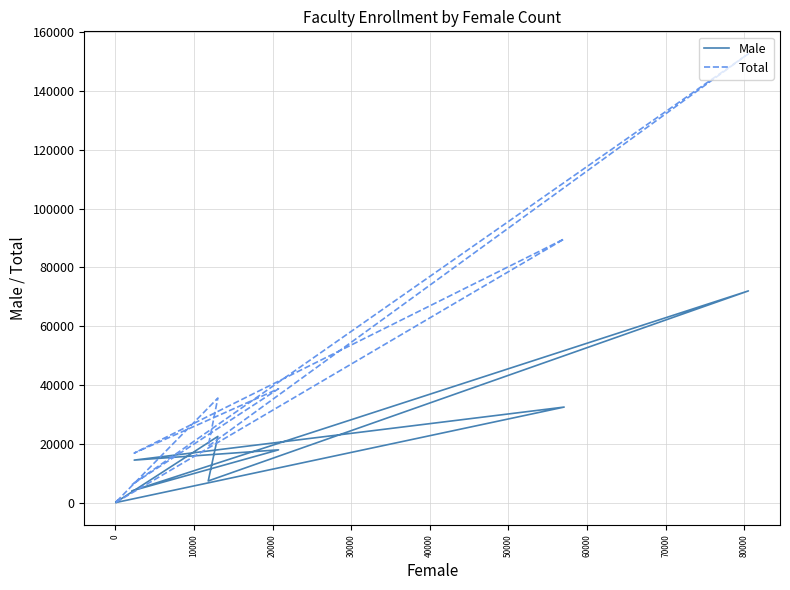

Reading right to left, extract all data points from this chart.

Male: 261	175	660	231	22596	7469	72015	4094	18033	14548	32561	139
Total: 353	285	945	290	35625	19274	152555	6175	38786	16931	89662	196